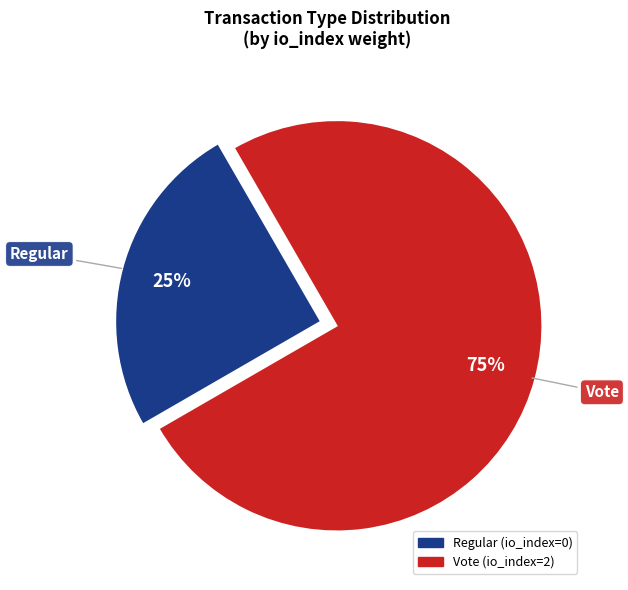

How many segments does this pie chart have?

2